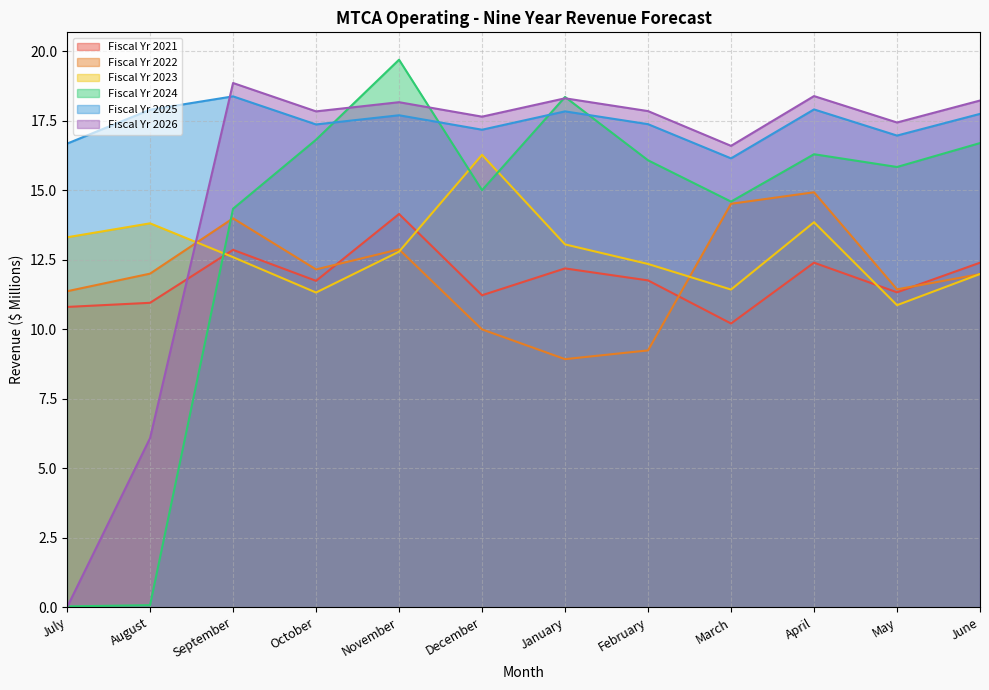

True or false: Fiscal Yr 2025 and Fiscal Yr 2023 intersect in this chart.

False